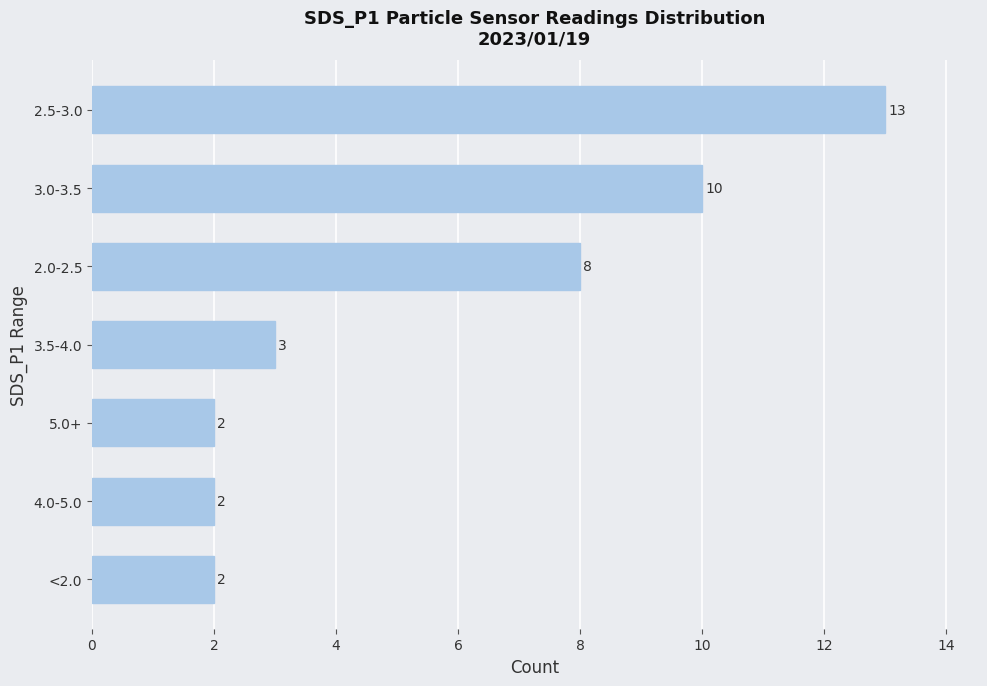

Are the bars horizontal?

Yes